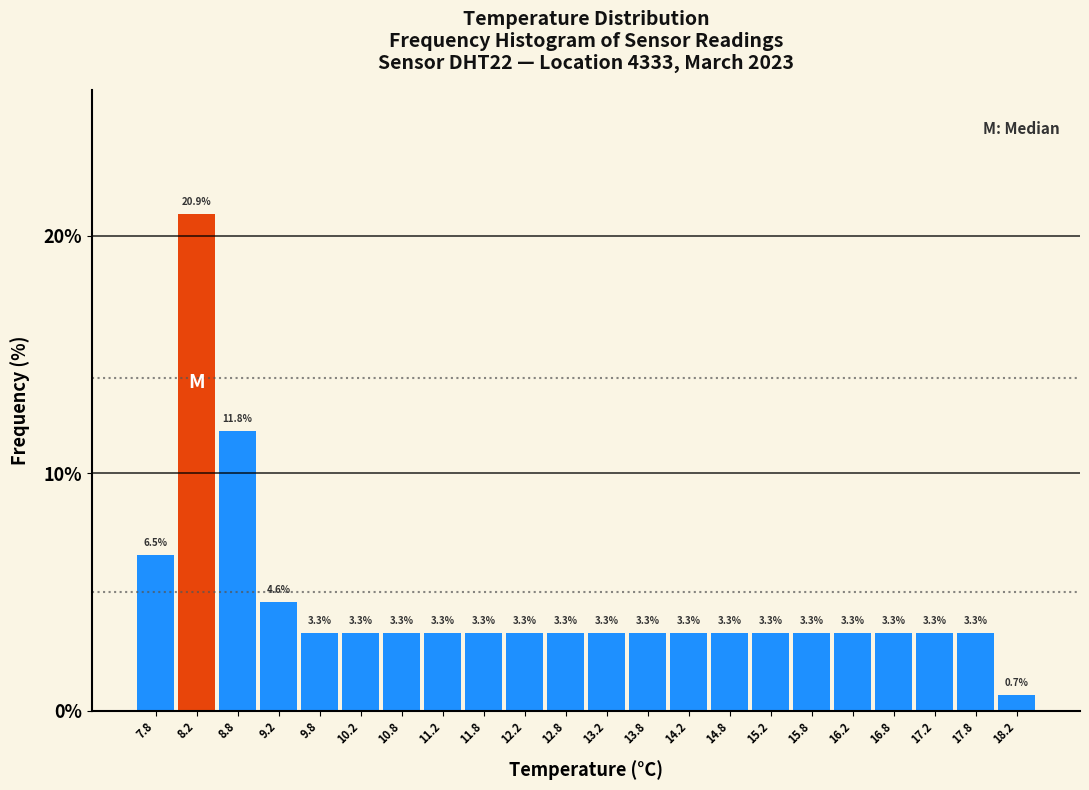

How tall is the bar that spans 7.5 to 8.0 on the x-axis?

6.5